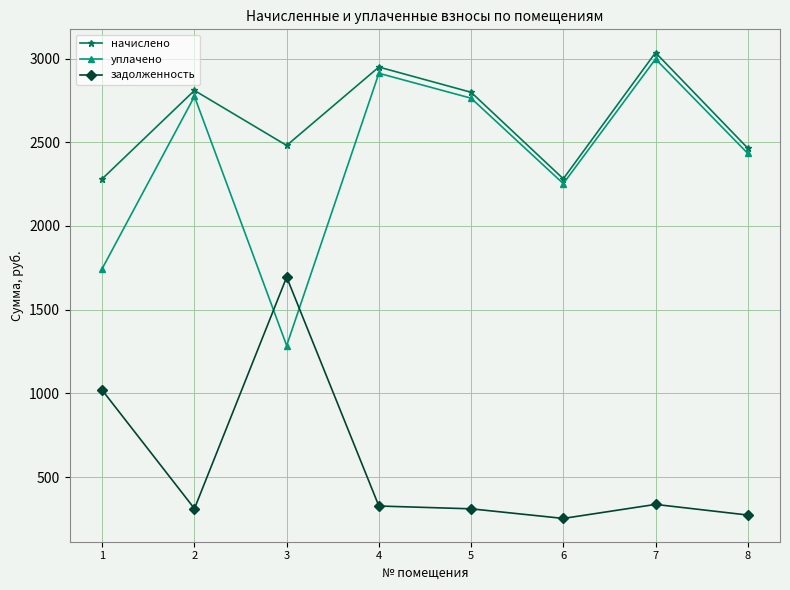

How many lines are shown in the chart?

3